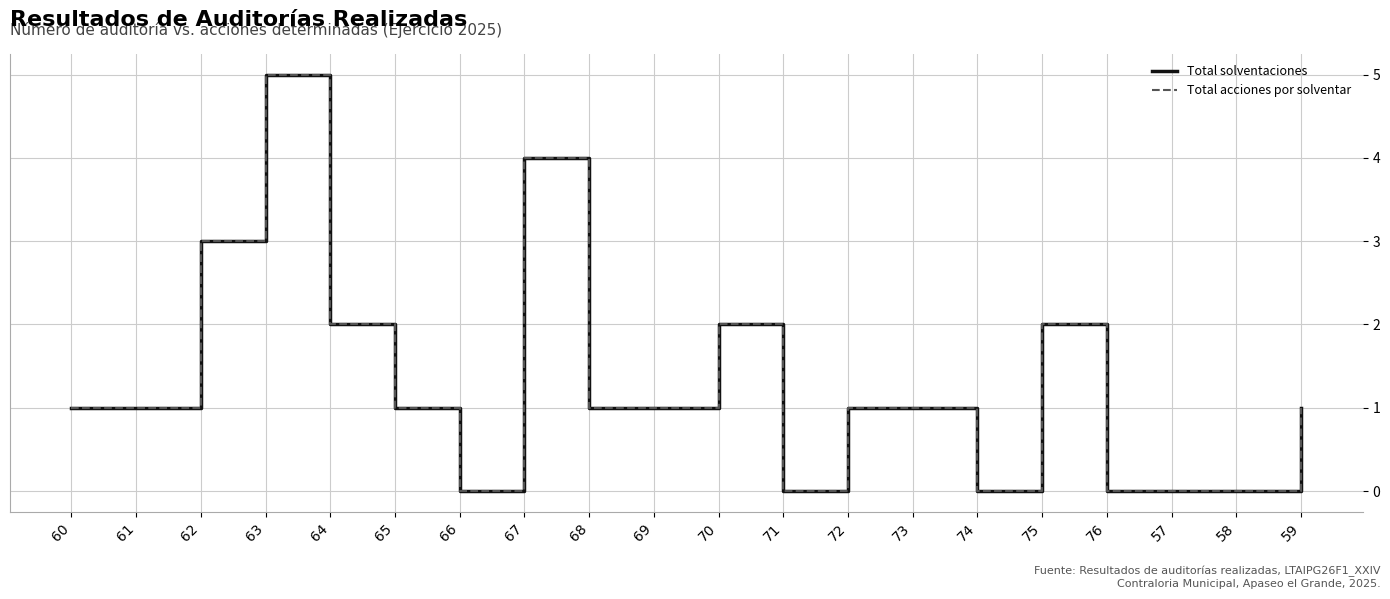

Does the chart display data point markers on the line(s)?

No